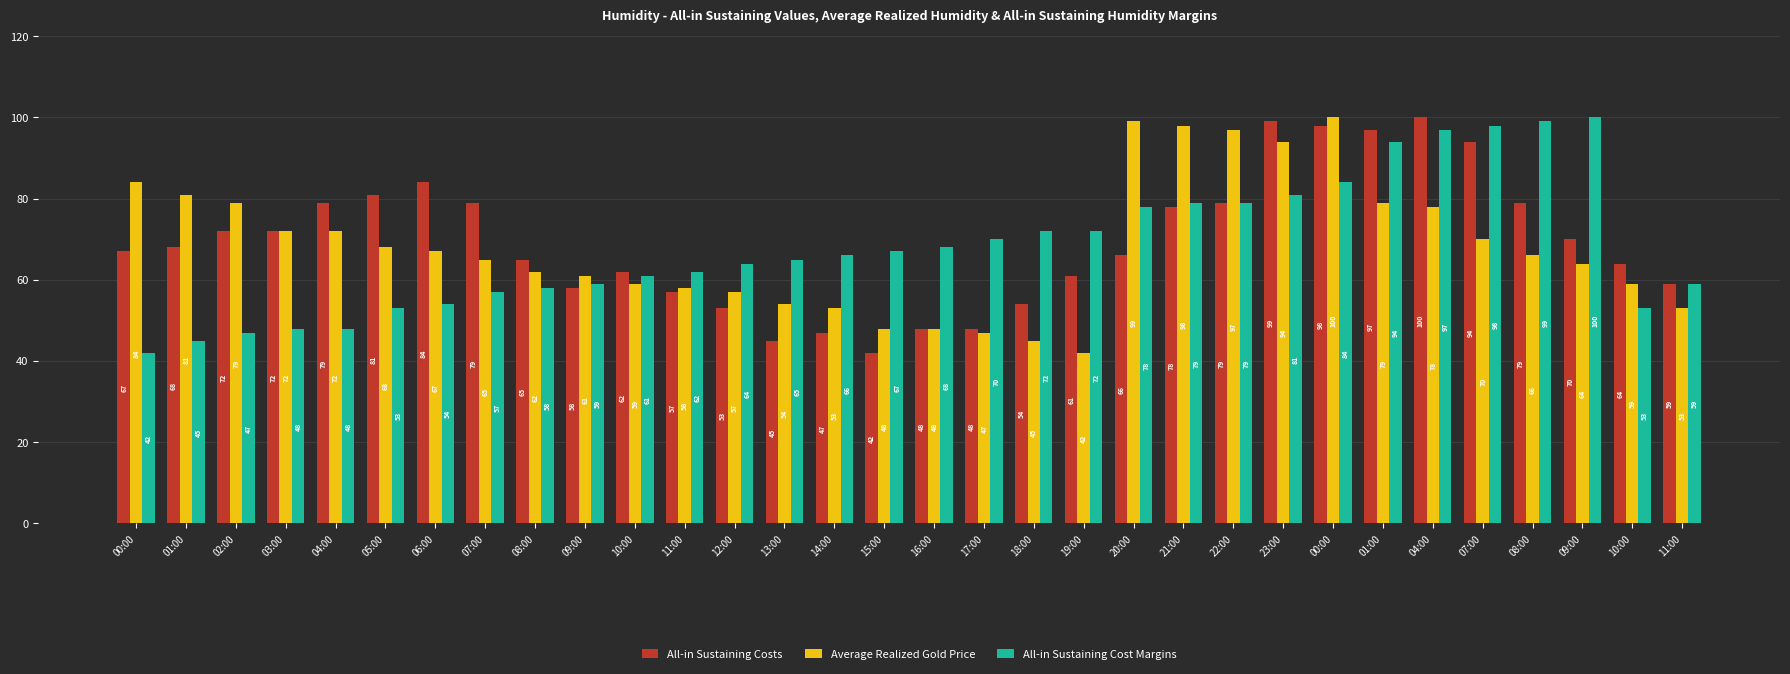

What are all the series names shown in the legend?

All-in Sustaining Costs, Average Realized Gold Price, All-in Sustaining Cost Margins